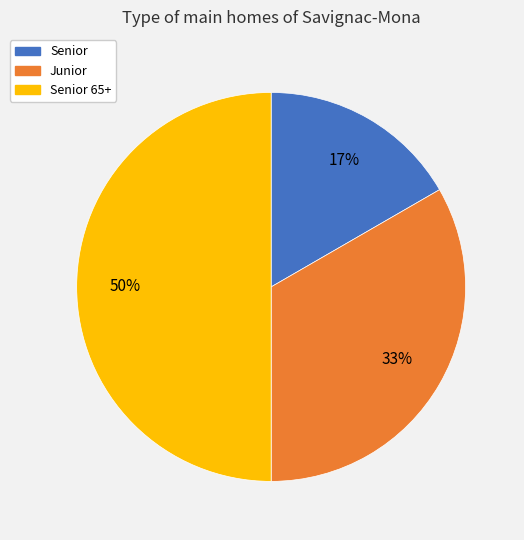

To the nearest percent, what is the average slice percentage?

33%